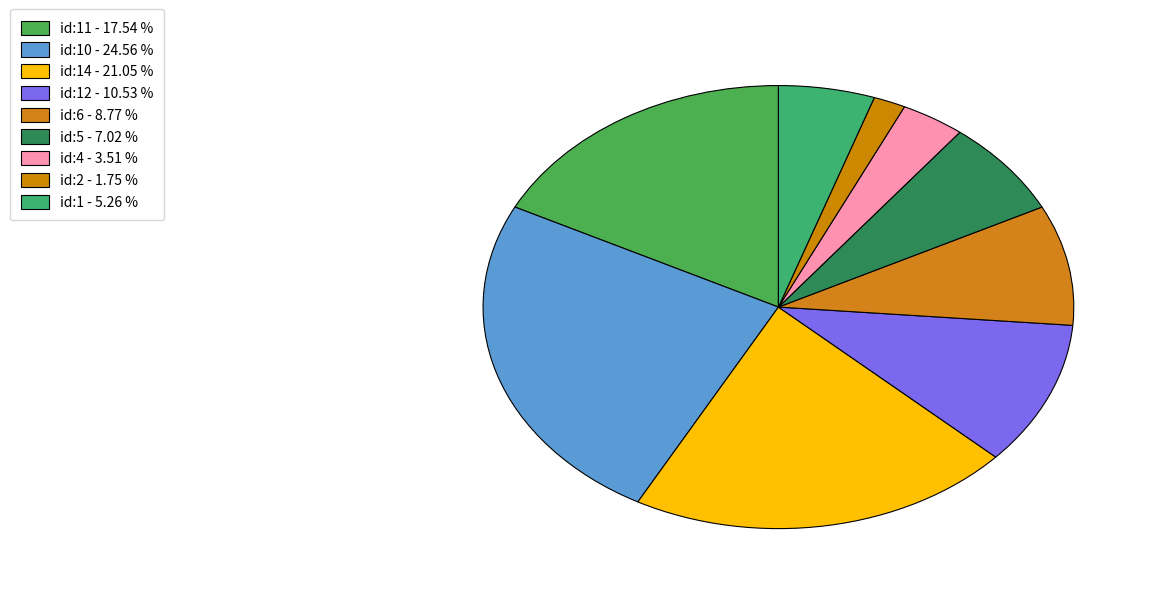

Count the number of slices in the pie.

9